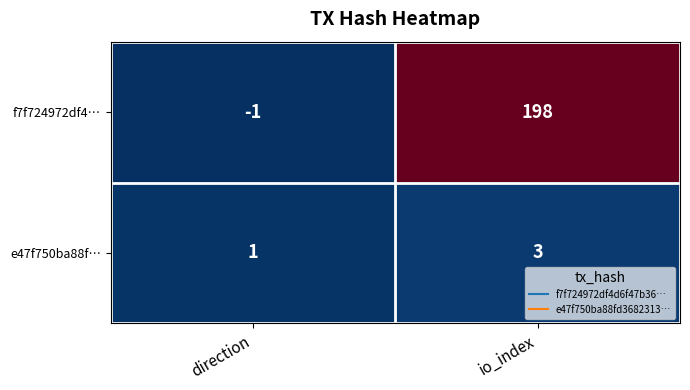

What value does the f7f724972df4… series have at io_index?

198